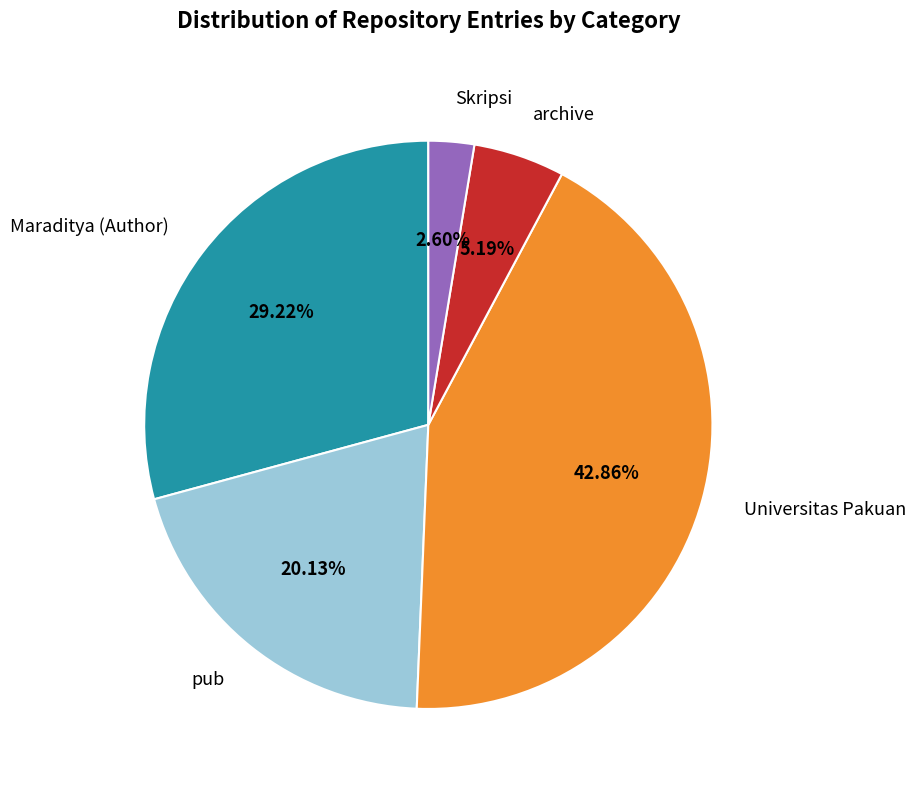

Approximately how many times larger is the value at pub compared to Universitas Pakuan?

0.5